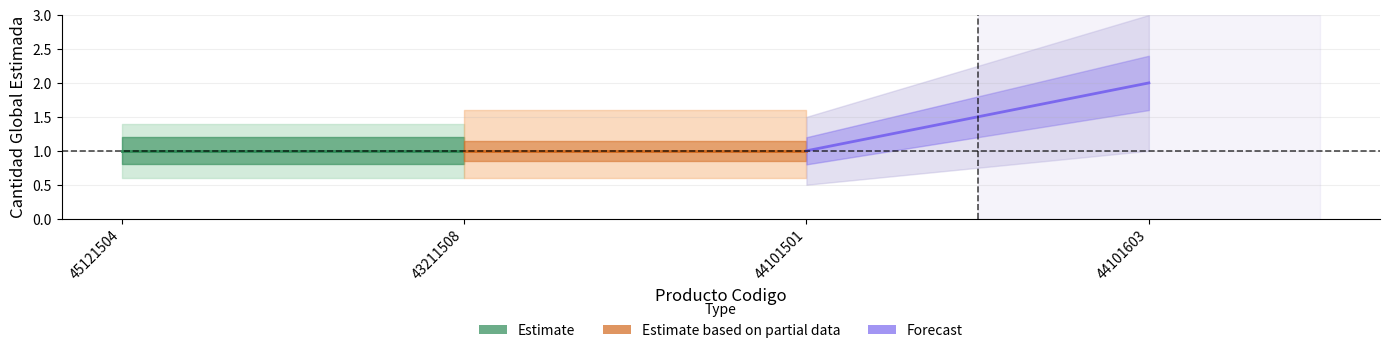

Reading left to right, transcribe all the data shown in this chart.

Estimate: 1	1
Estimate based on partial data: 1	1
Forecast: 1	2